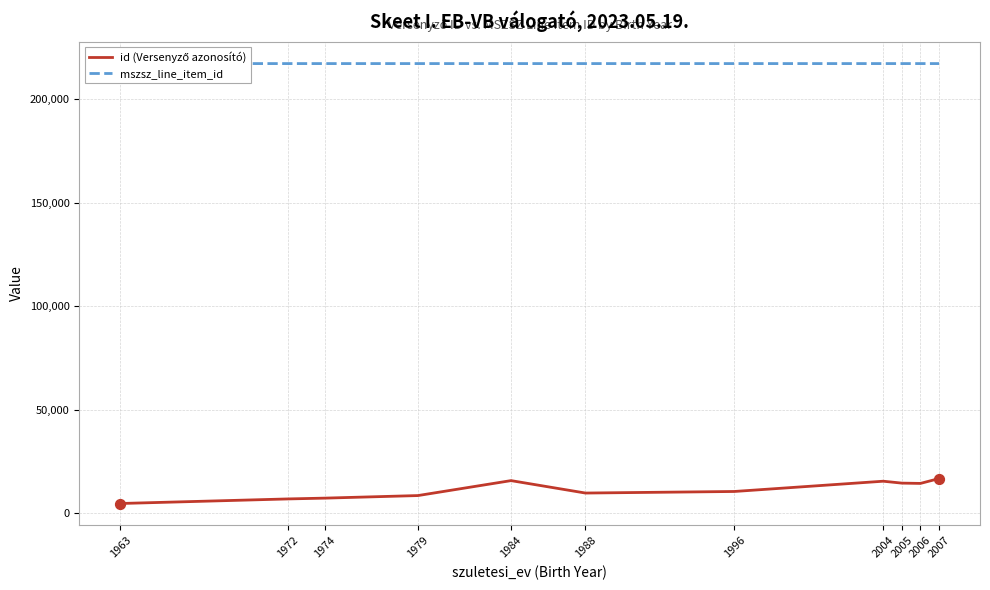

What is the total value across all series at 1984?

233067